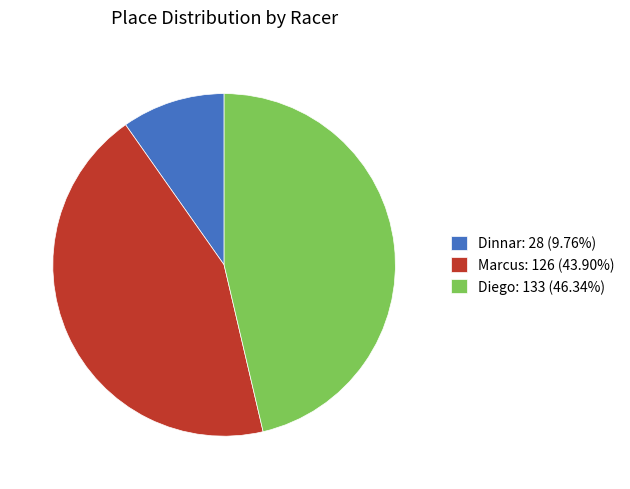

Do Diego and Marcus together represent more than half of the pie?

Yes